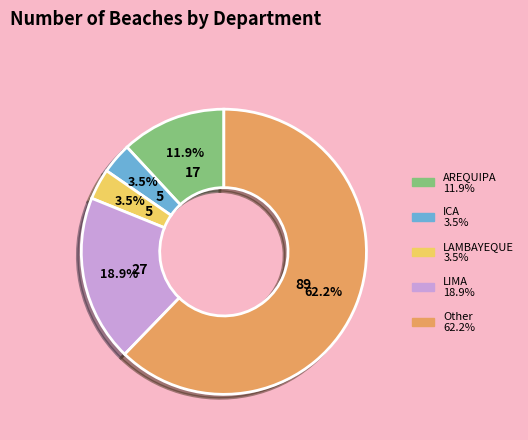

True or false: LIMA accounts for 19% of the total.

True